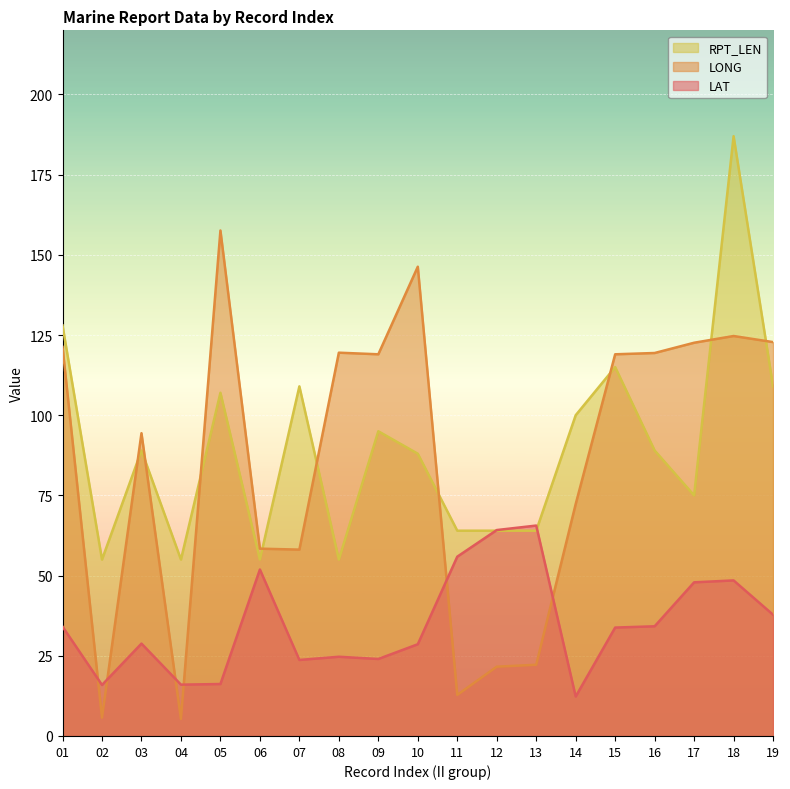

How many values in the LONG series are below 119?

9